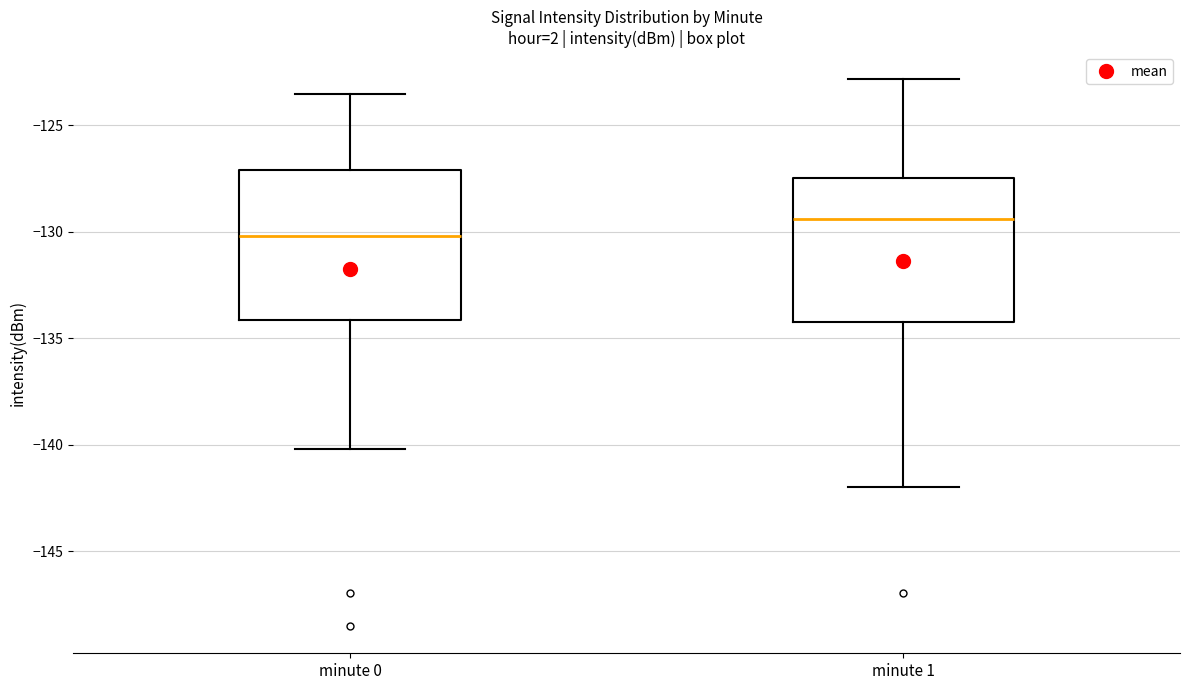

Reading left to right, read every box against the y-axis: the position of its median line, the range the box covers, and the ends of its whiskers. The values are not printed on the chart, so give them approximately, as read against the axis.

minute 0: median -130.0, box -134.0 to -127.0, whiskers -140.0 to -123.5
minute 1: median -129.5, box -134.0 to -127.5, whiskers -142.0 to -123.0